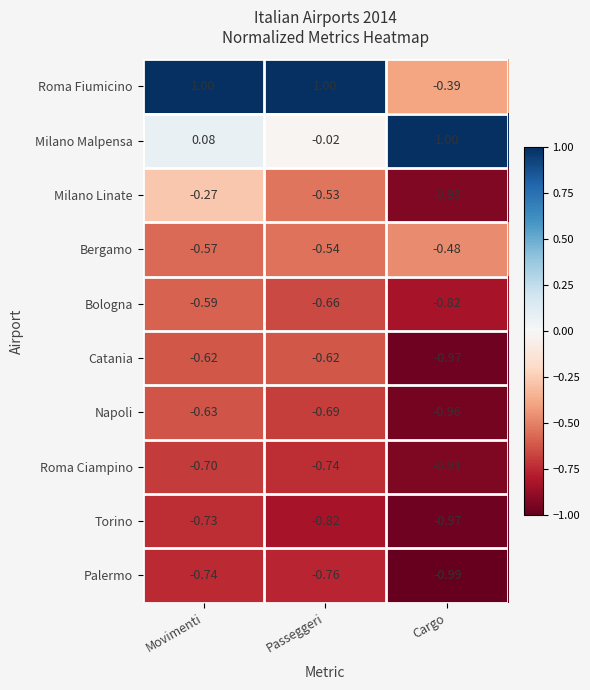

At which label is Napoli closest to 0?

Movimenti